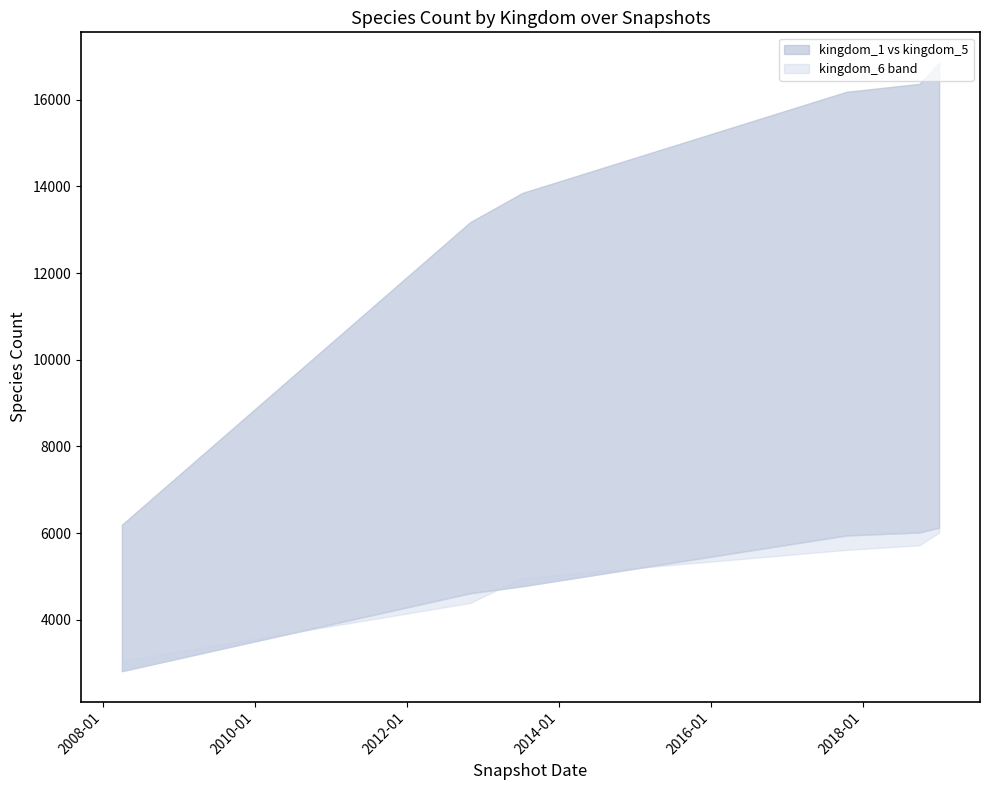

What is the minimum value shown in the chart?

2819